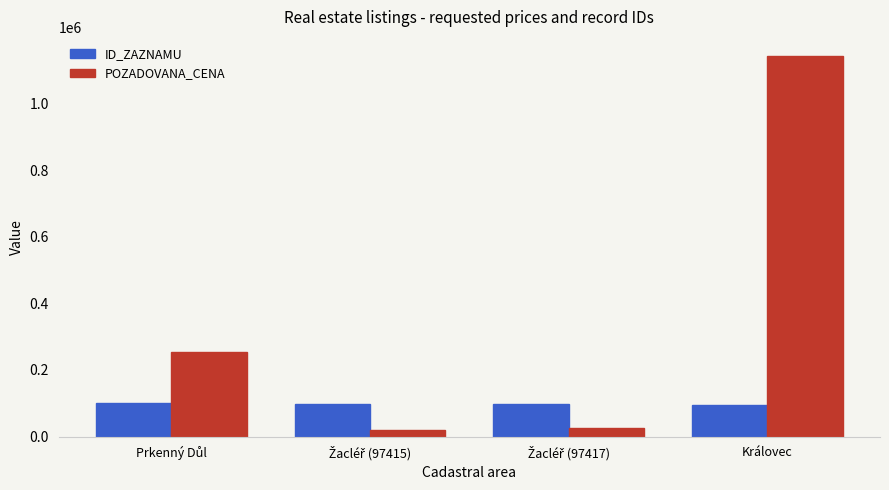

List the series in order of their peak value, lowest first.

ID_ZAZNAMU, POZADOVANA_CENA